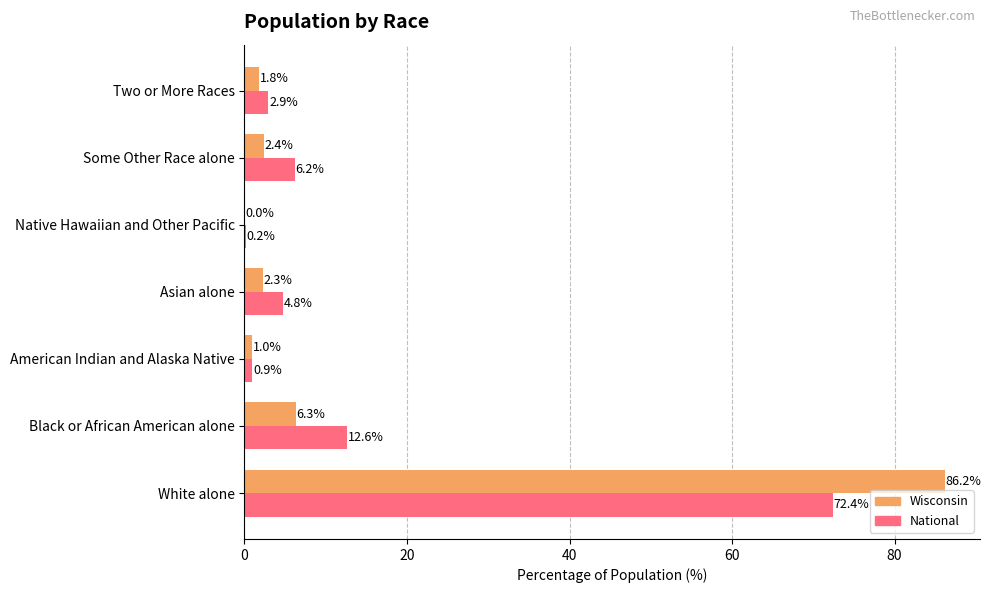

How many values in the Wisconsin series exceed 2?

4